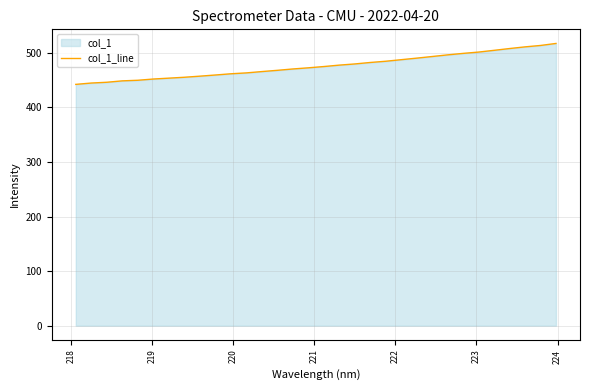

What is the minimum value shown in the chart?

442.4